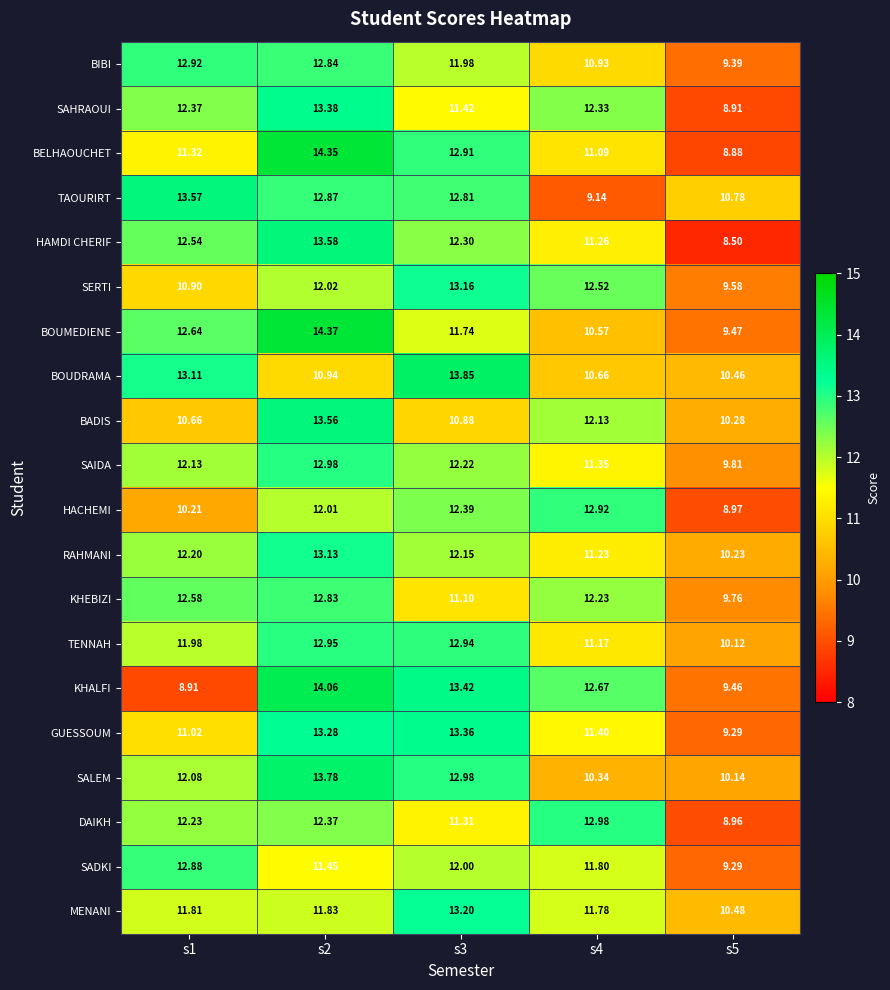

Is the value of DAIKH at s5 greater than the value of MENANI at s3?

No